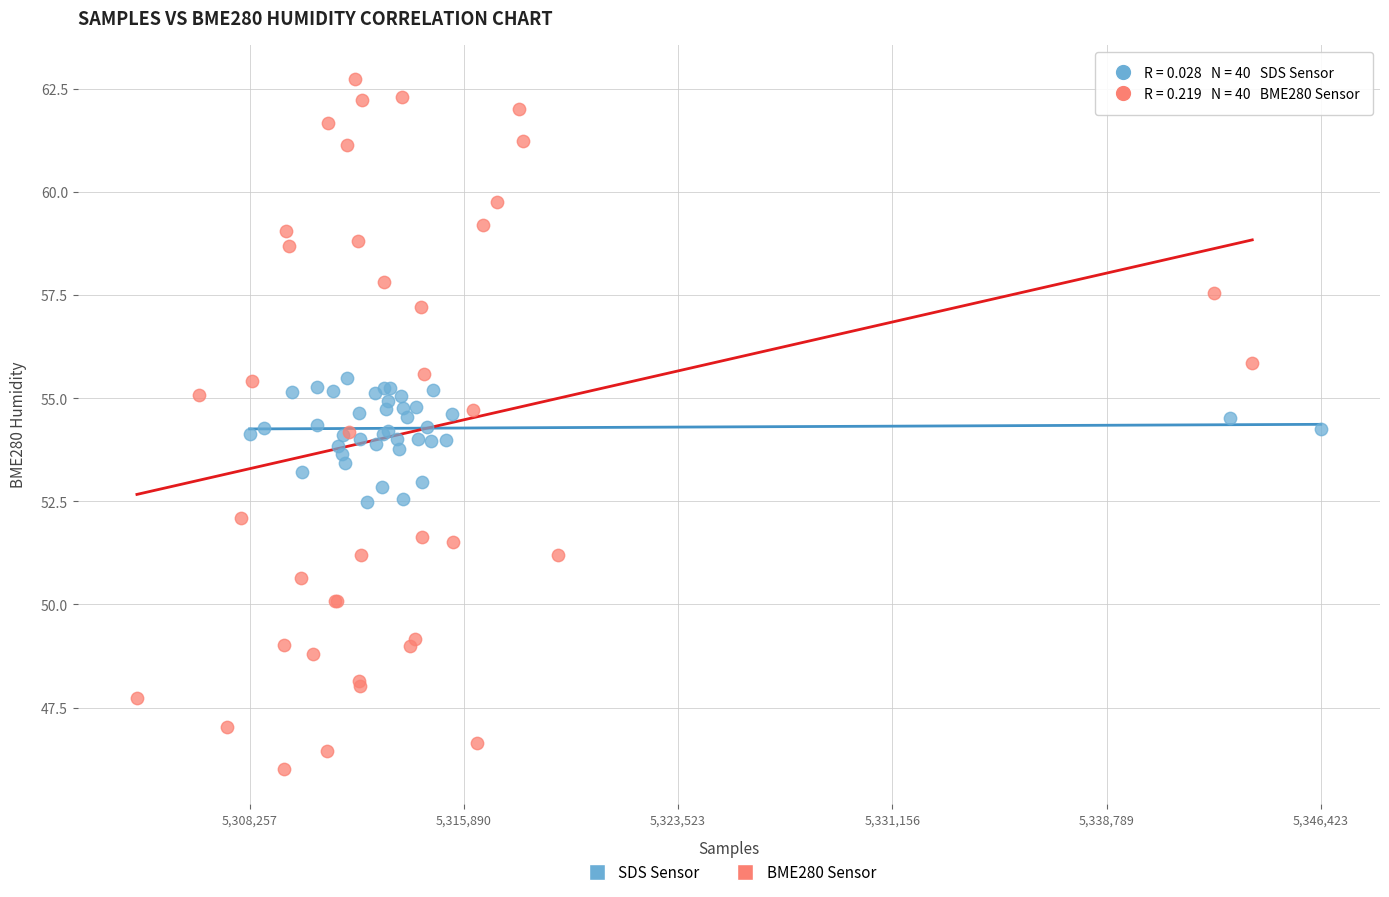

Which series has the largest Y range (max minus min)?

BME280 Sensor